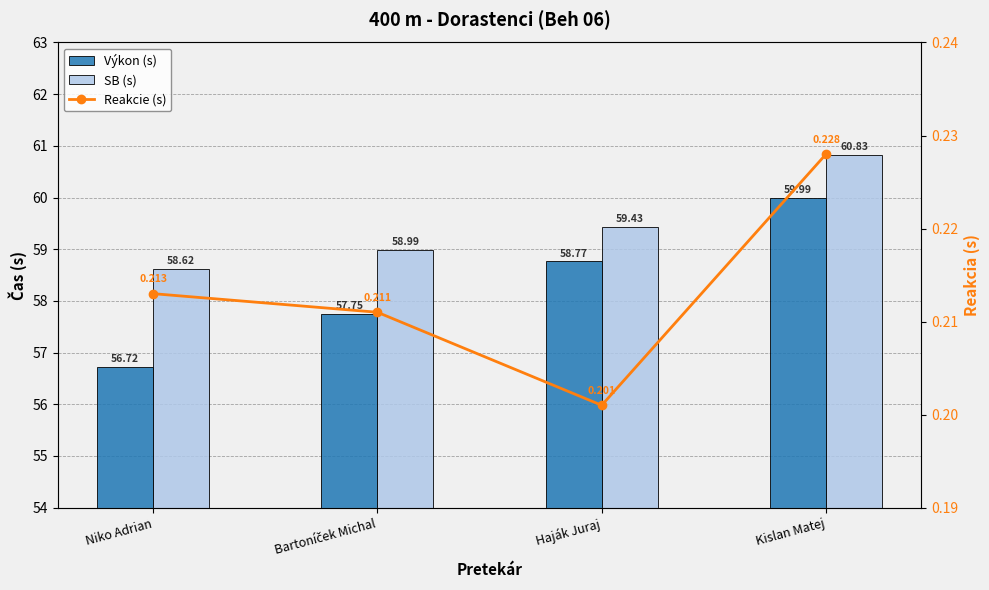

What position from the right is Haják Juraj?

2